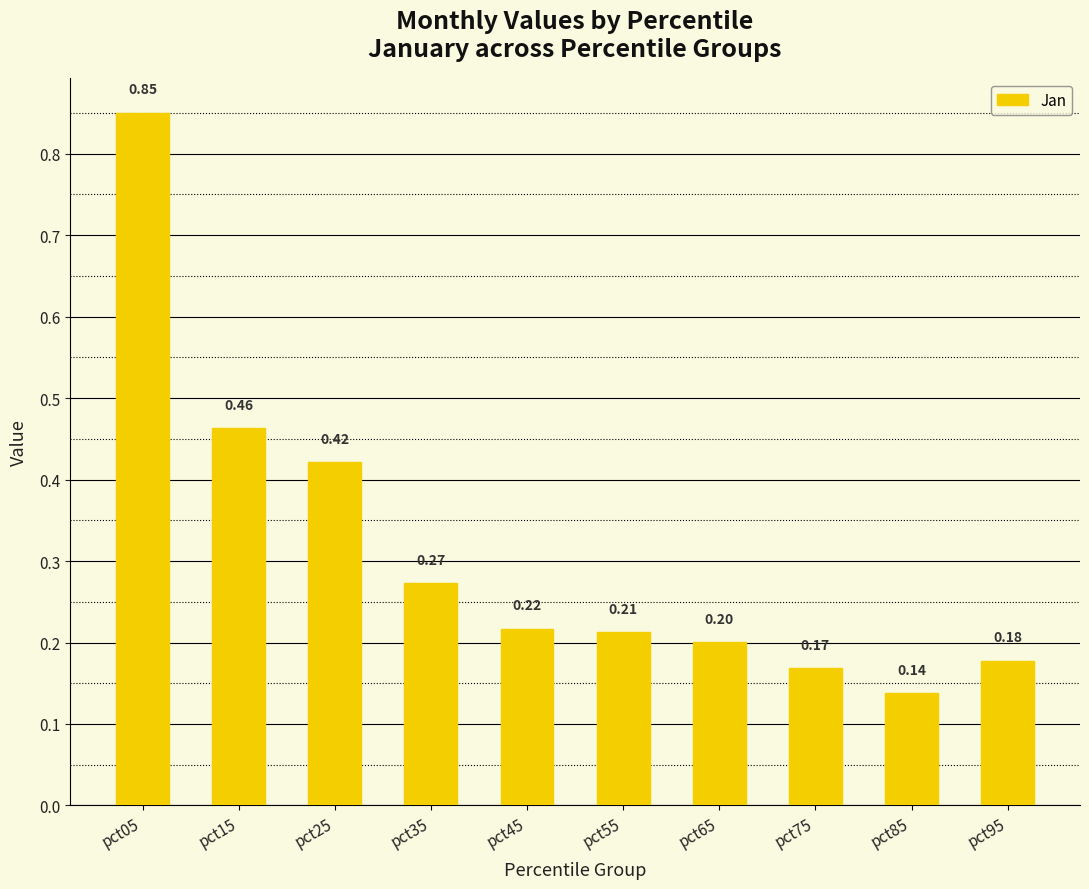

What is the sum of all values?

3.1